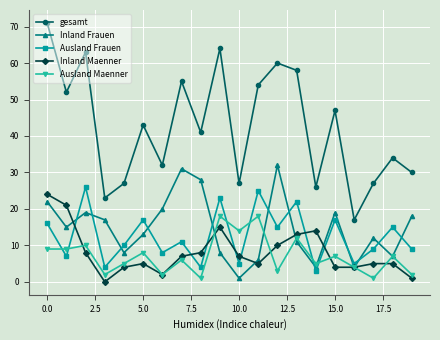

Reading left to right, extract all data points from this chart.

gesamt: 71	52	63	23	27	43	32	55	41	64	27	54	60	58	26	47	17	27	34	30
Inland Frauen: 22	15	19	17	8	13	20	31	28	8	1	6	32	11	4	19	4	12	7	18
Ausland Frauen: 16	7	26	4	10	17	8	11	4	23	5	25	15	22	3	17	5	9	15	9
Inland Maenner: 24	21	8	0	4	5	2	7	8	15	7	5	10	13	14	4	4	5	5	1
Ausland Maenner: 9	9	10	2	5	8	2	6	1	18	14	18	3	12	5	7	4	1	7	2